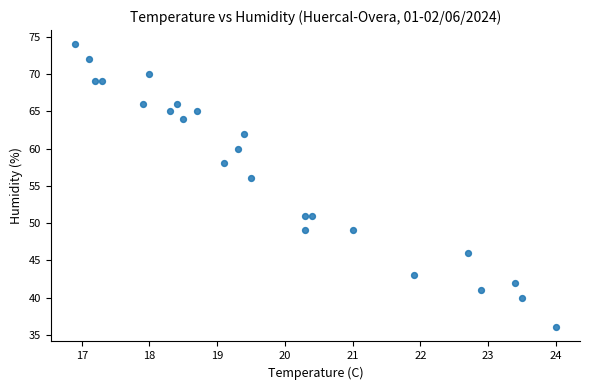

What is the range of Y values (max minus min)?

38